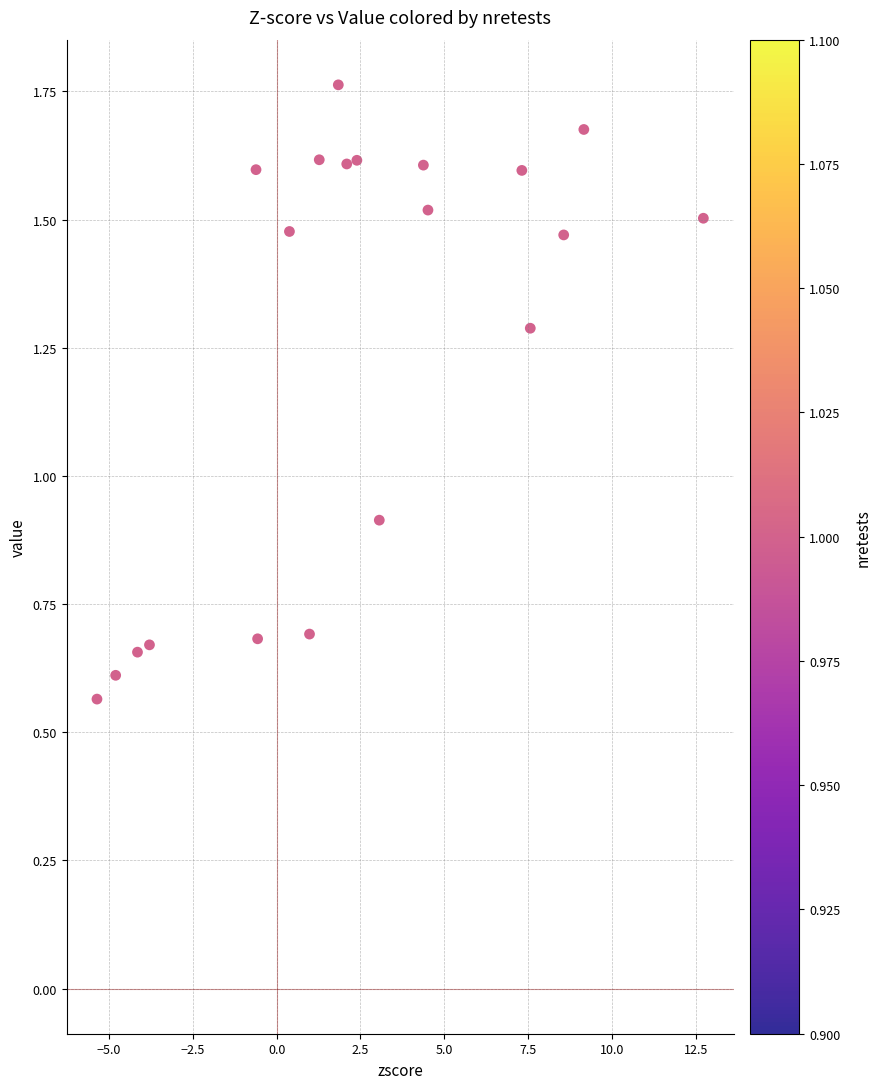

What Y value in the scatter plot is closest to 1?

0.9